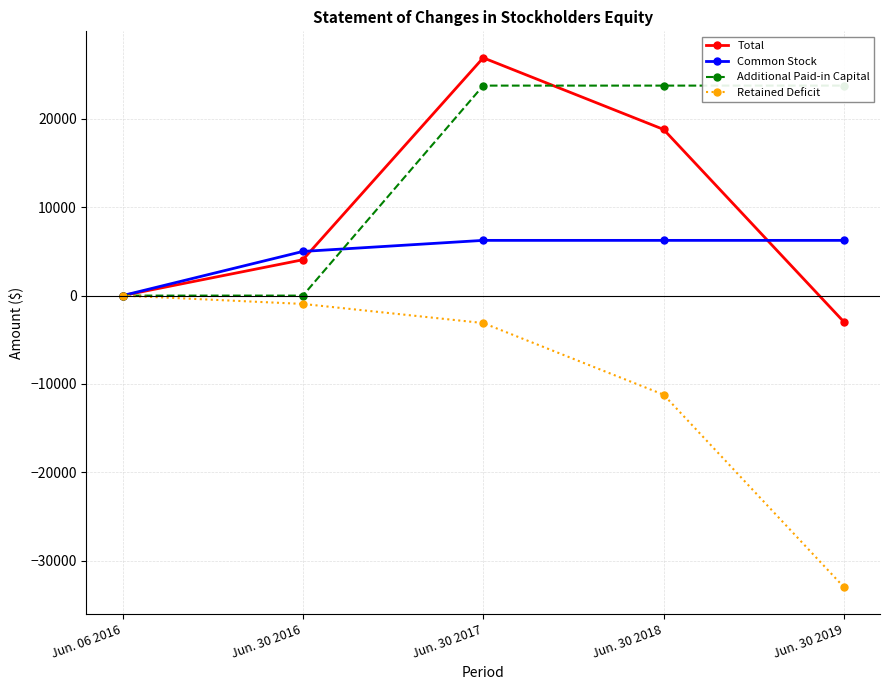

Rank the categories by Retained Deficit value from lowest to highest.

Jun. 30 2019, Jun. 30 2018, Jun. 30 2017, Jun. 30 2016, Jun. 06 2016